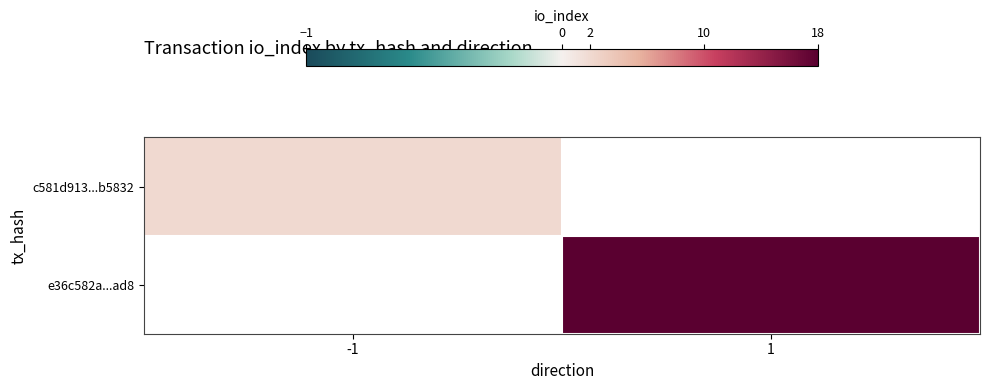

Rank the series by their average value, from lowest to highest.

c581d913...b5832, e36c582a...ad8